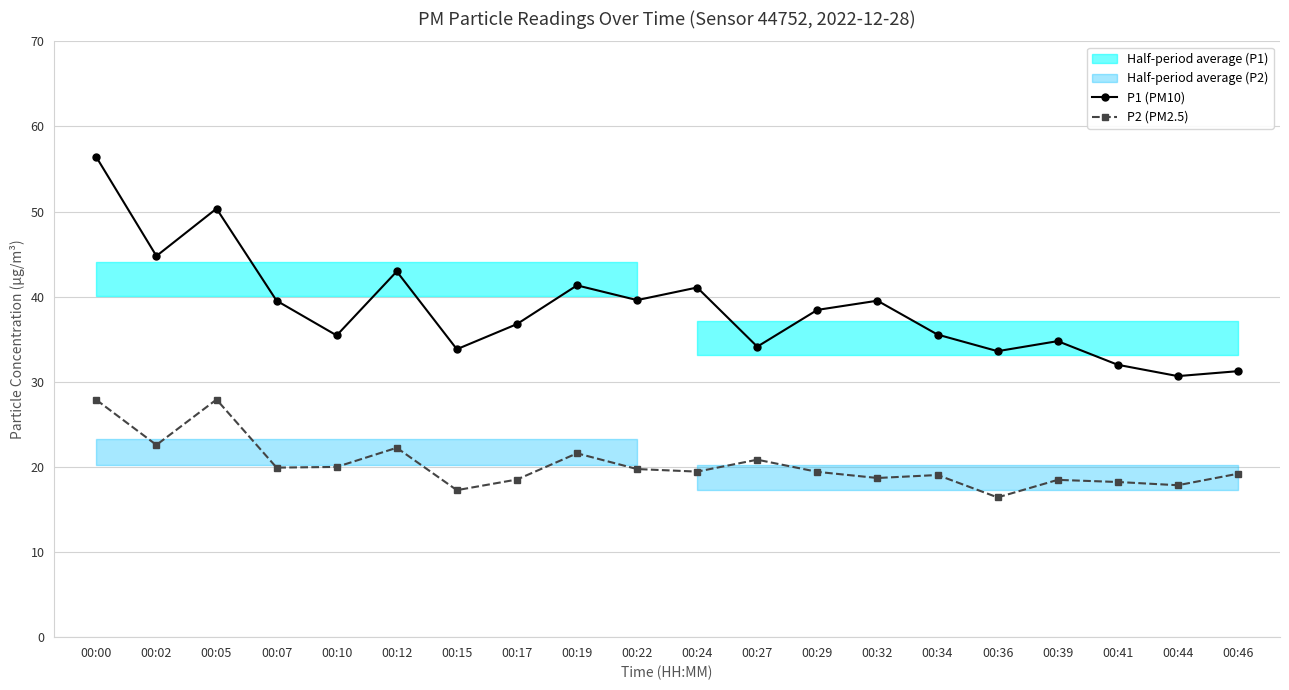

Where does the P2 (PM2.5) series first go above 19?

00:00